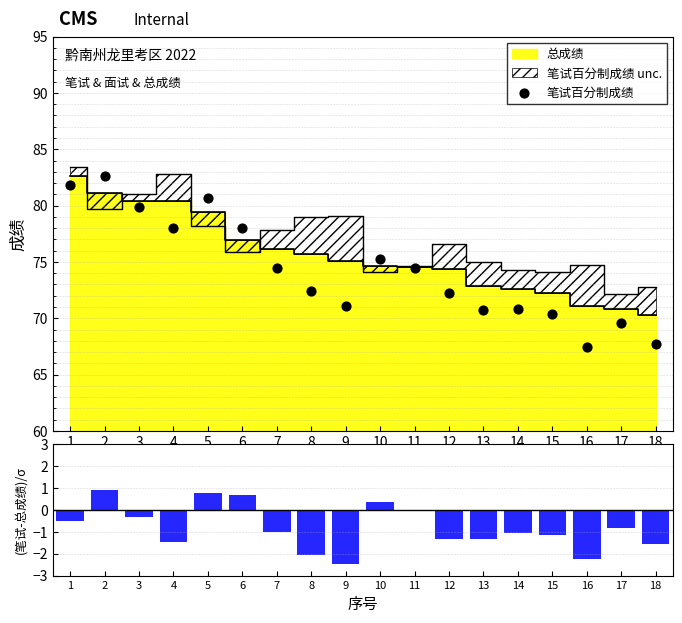

Which series reaches the minimum Y coordinate?

(笔试-总成绩)/σ